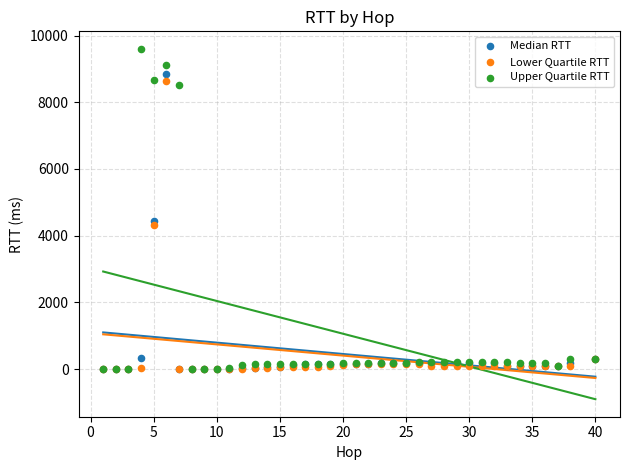

Across all series, what Y value is closest to 4802?

4453.6